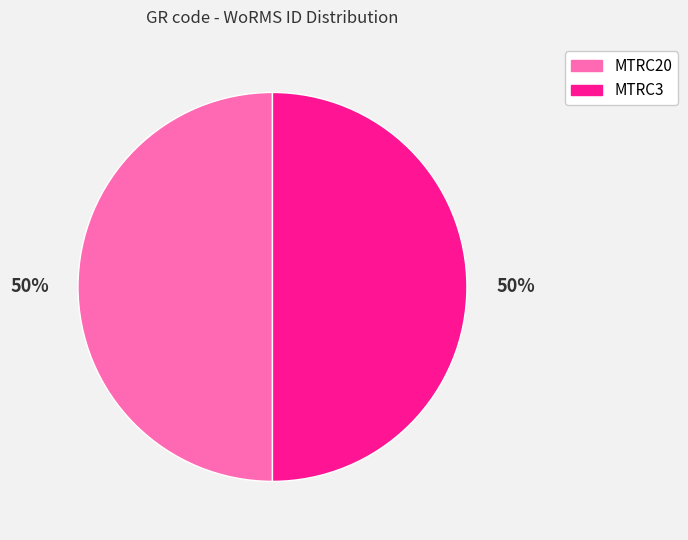

What percentage is the MTRC3 slice, to the nearest percent?

50%